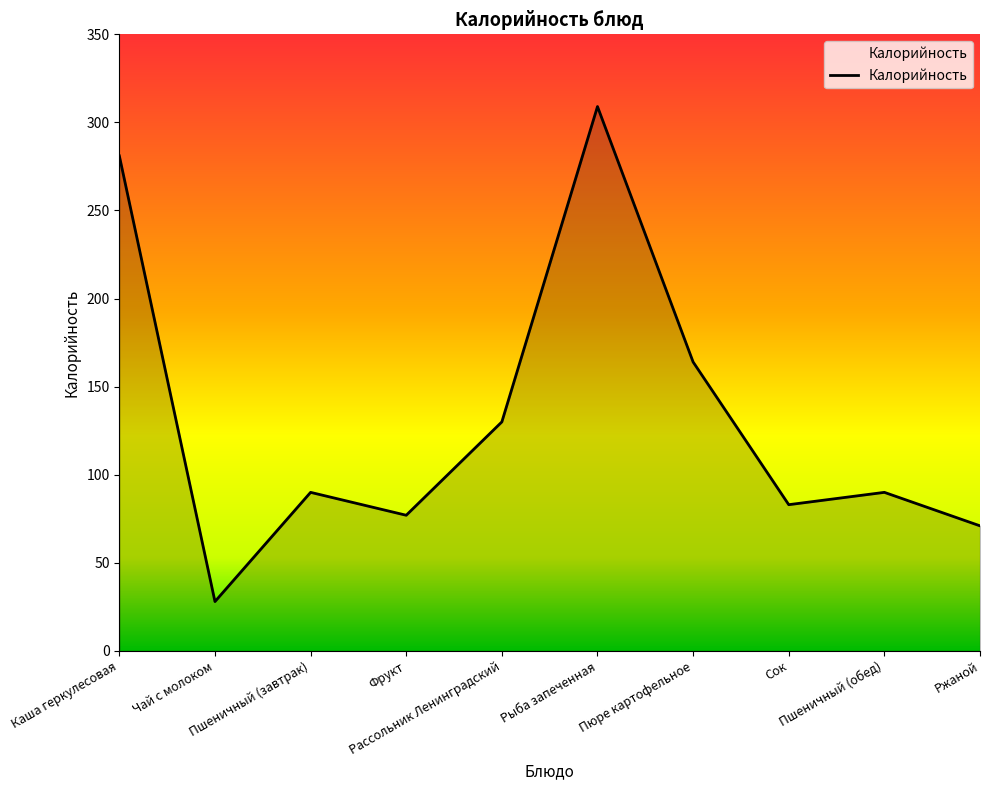

Is it true that the value at Сок is 36?

False